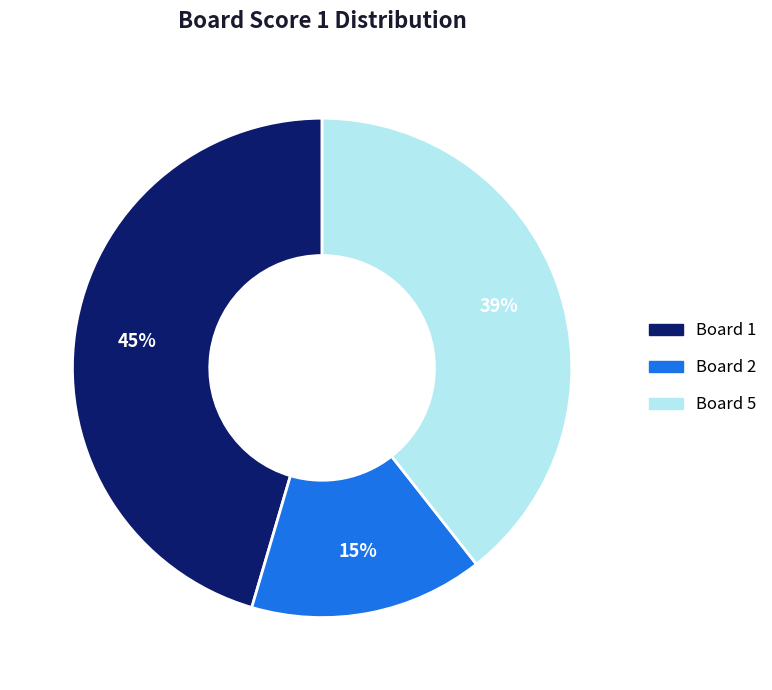

Is there any slice that represents more than half of the pie?

No